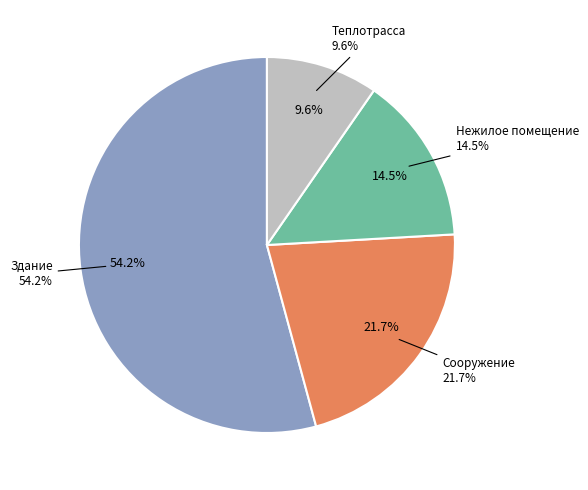

Which category accounts for the majority?

Здание